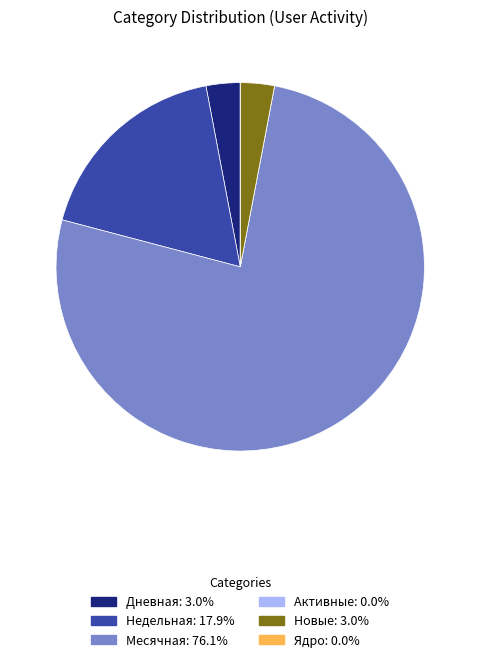

Is there any slice that represents more than half of the pie?

Yes